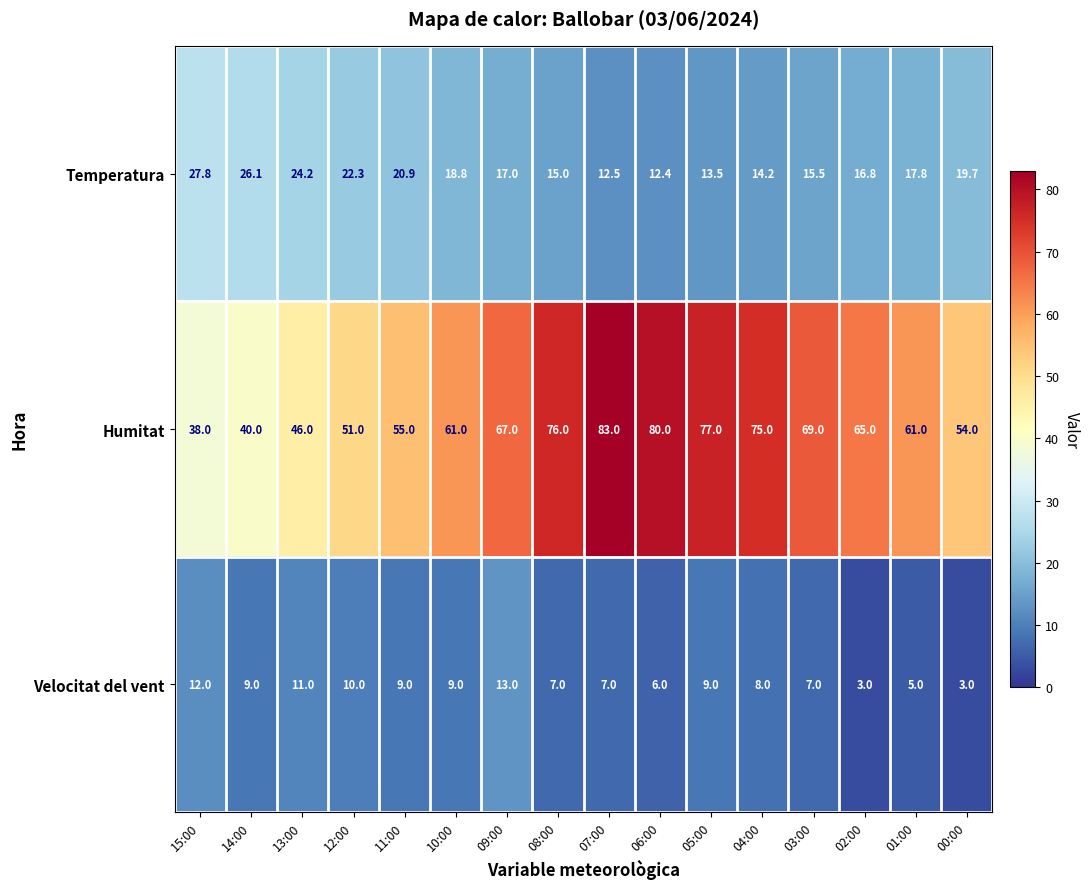

Which series has the largest range (max minus min)?

Humitat